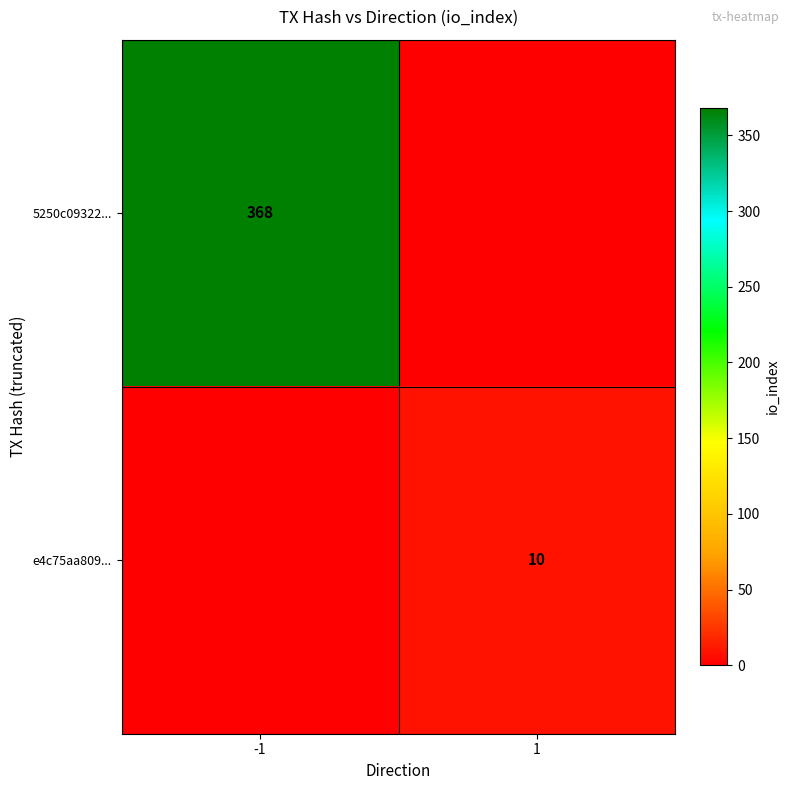

The value of 5250c09322... at -1 is 540. True or false?

False